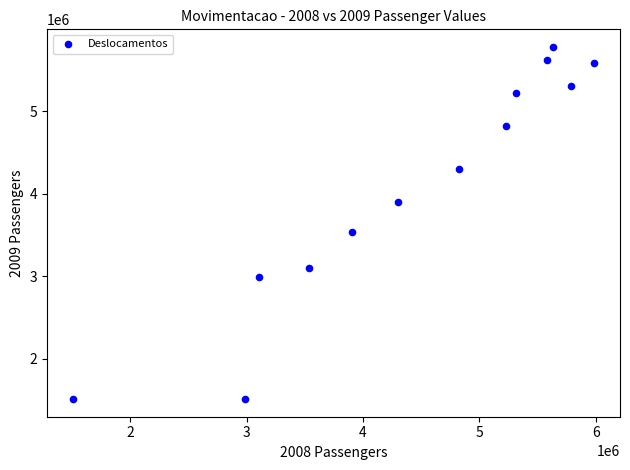

What Y value in the scatter plot is closest to 3646552?

3535950